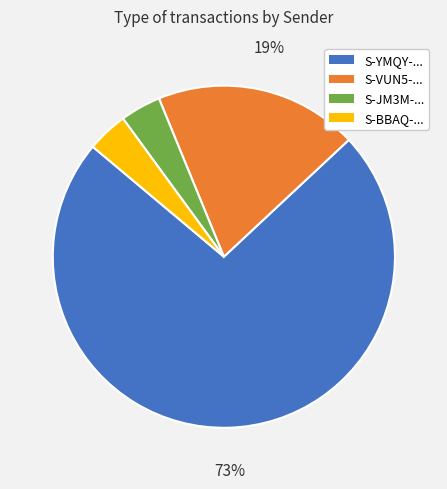

Which category has the biggest portion of the pie?

S-YMQY-...